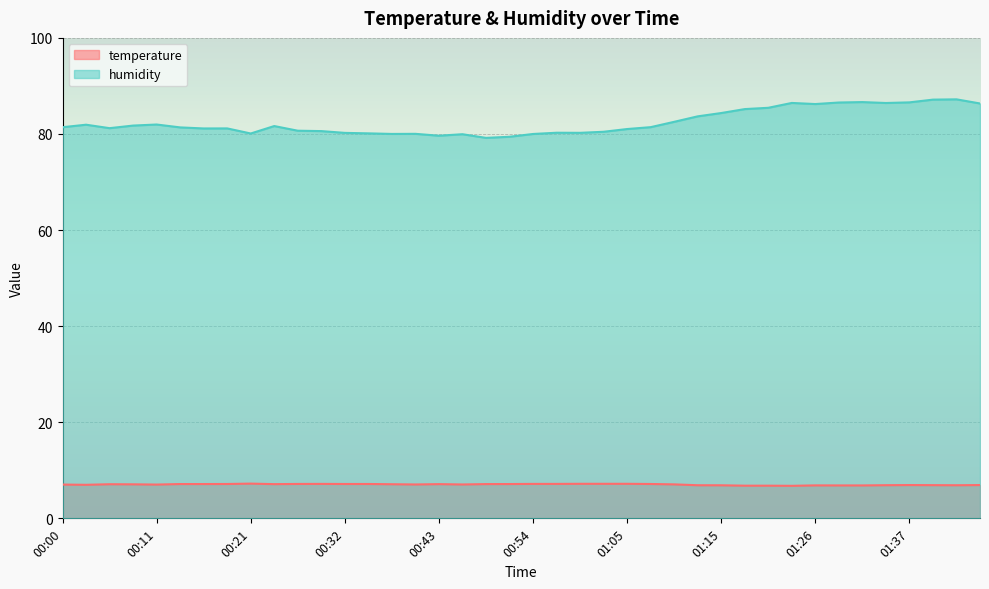

Reading right to left, what are all the values shown in this chart?

temperature: 01:45=6.9	01:42=6.9	01:40=6.9	01:37=6.9	01:34=6.9	01:32=6.8	01:29=6.8	01:26=6.9	01:24=6.8	01:21=6.8	01:18=6.8	01:15=6.9	01:13=6.9	01:10=7.1	01:07=7.2	01:05=7.2	01:02=7.2	00:59=7.2	00:57=7.2	00:54=7.2	00:51=7.1	00:48=7.1	00:46=7.0	00:43=7.1	00:40=7.0	00:38=7.1	00:35=7.2	00:32=7.2	00:30=7.2	00:27=7.2	00:24=7.1	00:21=7.2	00:19=7.2	00:16=7.1	00:13=7.1	00:11=7.0	00:08=7.1	00:05=7.1	00:02=7.0	00:00=7.0
humidity: 01:45=86.3	01:42=87.2	01:40=87.2	01:37=86.6	01:34=86.5	01:32=86.6	01:29=86.5	01:26=86.2	01:24=86.5	01:21=85.5	01:18=85.2	01:15=84.4	01:13=83.7	01:10=82.5	01:07=81.4	01:05=81.0	01:02=80.5	00:59=80.2	00:57=80.3	00:54=80.0	00:51=79.4	00:48=79.2	00:46=80.0	00:43=79.6	00:40=80.0	00:38=80.0	00:35=80.1	00:32=80.2	00:30=80.6	00:27=80.7	00:24=81.7	00:21=80.1	00:19=81.2	00:16=81.2	00:13=81.4	00:11=82.0	00:08=81.8	00:05=81.2	00:02=81.9	00:00=81.4